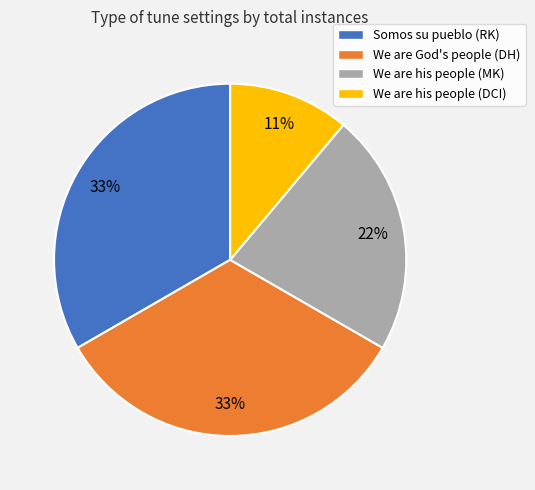

Is the sum of We are his people (DCI) and We are his people (MK) greater than half?

No